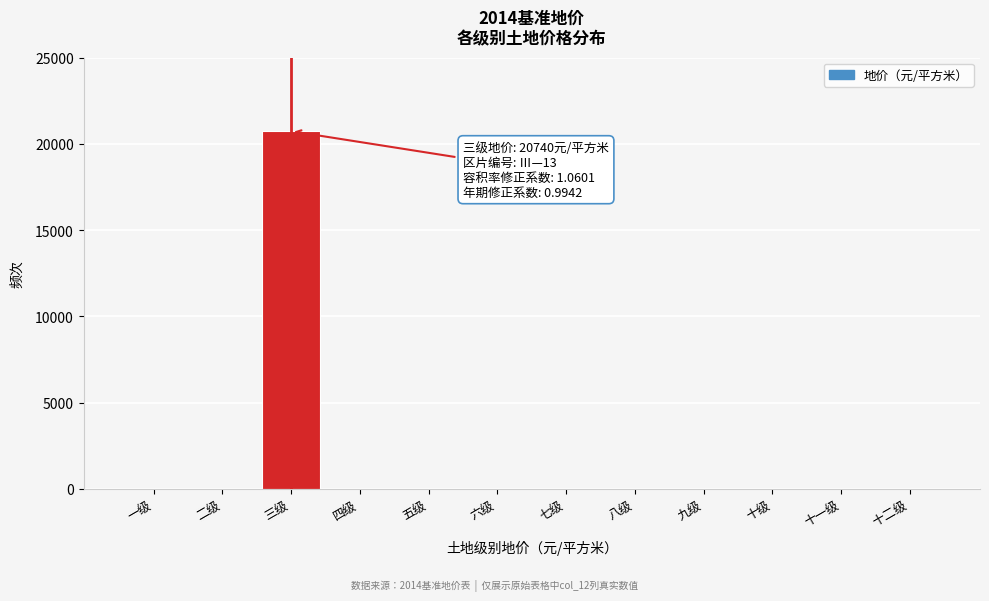

Reading left to right, transcribe all the data shown in this chart.

一级=0	二级=0	三级=20740	四级=0	五级=0	六级=0	七级=0	八级=0	九级=0	十级=0	十一级=0	十二级=0